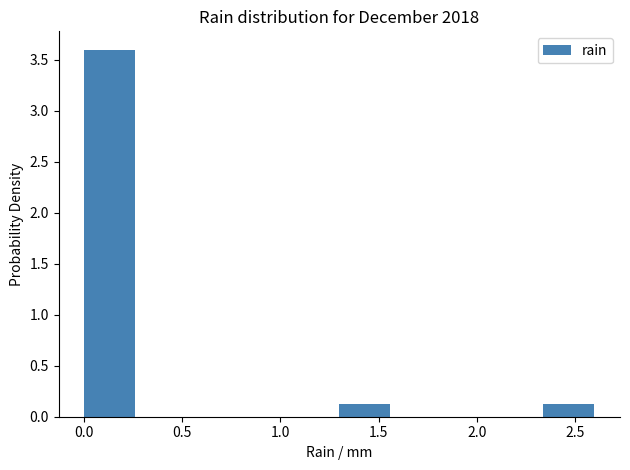

What is the height of the bar covering 1.30 to 1.56 on the x-axis? Neither the bar edges nor the heights are printed on the chart, so give them approximately, as read against the axes.

0.1